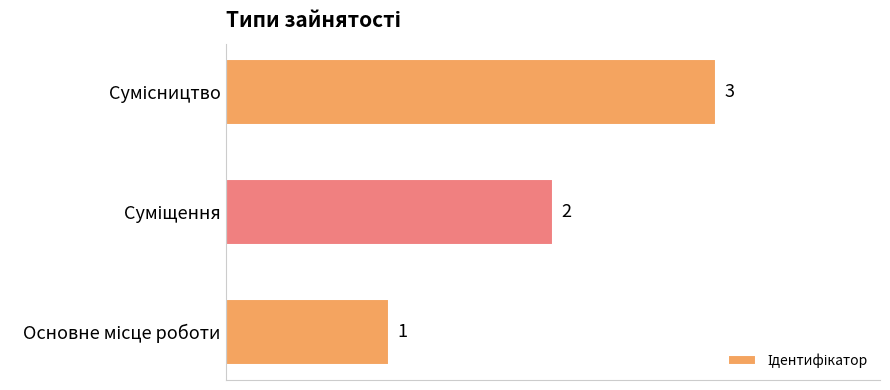

Does the chart contain stacked bars?

No